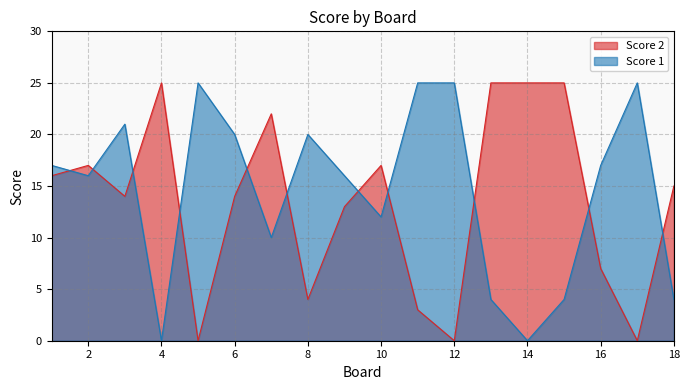

Between 4 and 7, which is larger?

7